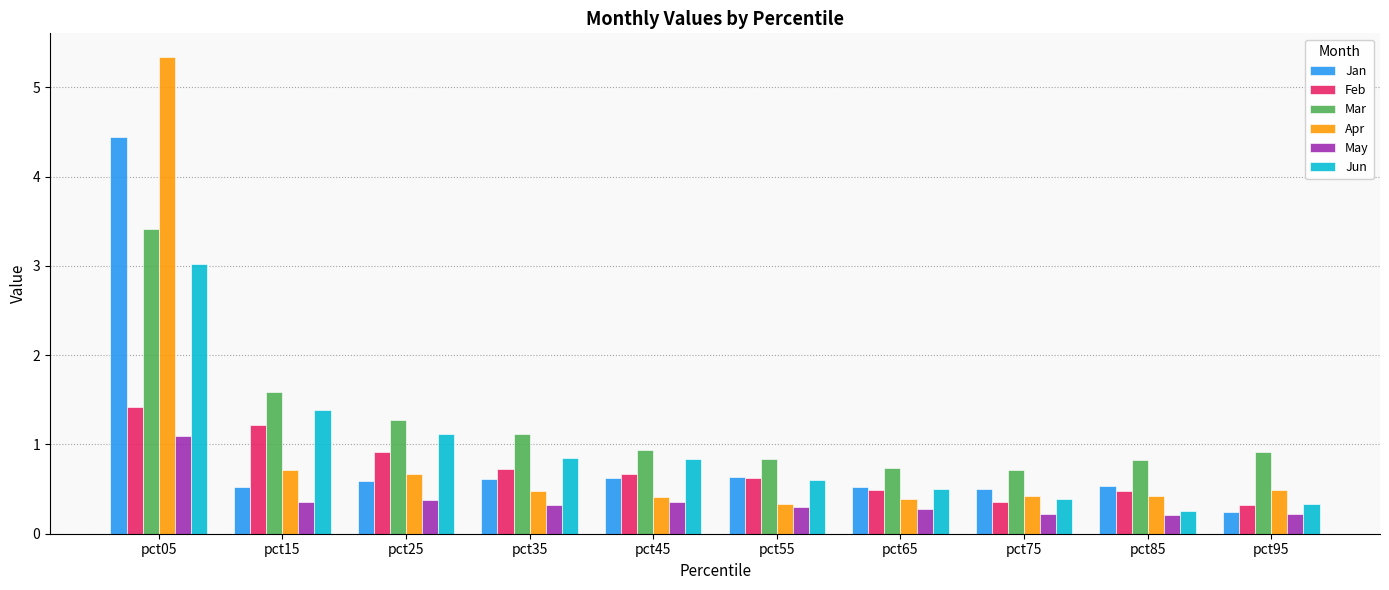

What is the difference between the second highest and second lowest values in the May series?

0.2